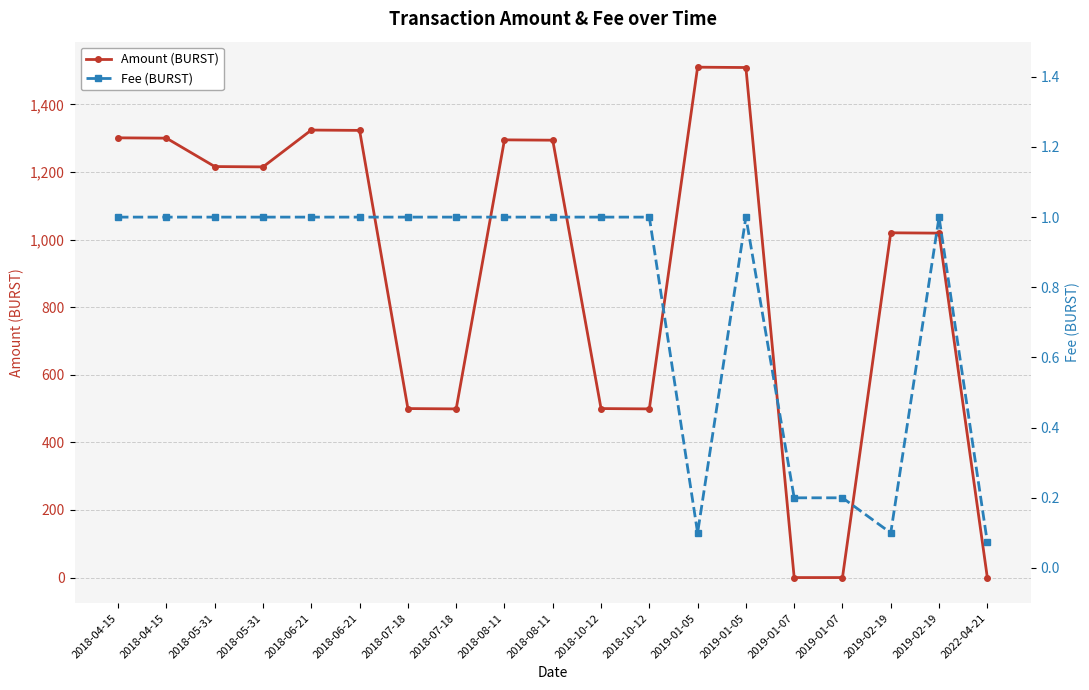

How many lines are shown in the chart?

2